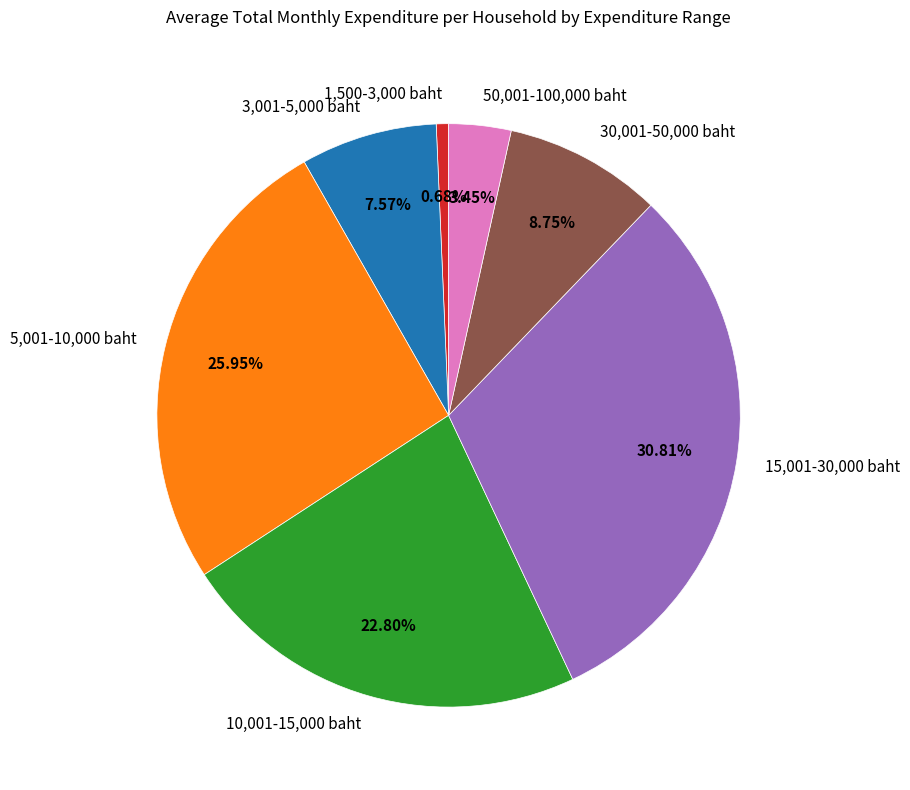

Which slice is the largest?

15,001-30,000 baht